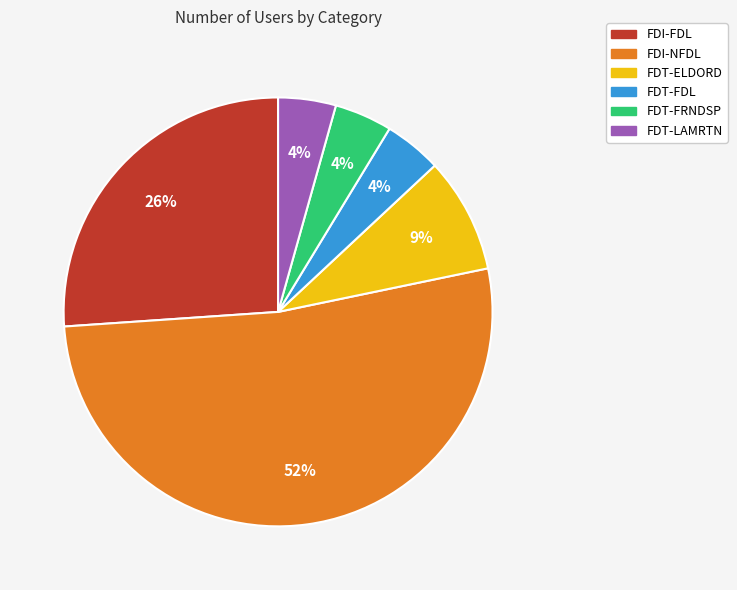

Which category has the biggest portion of the pie?

FDI-NFDL